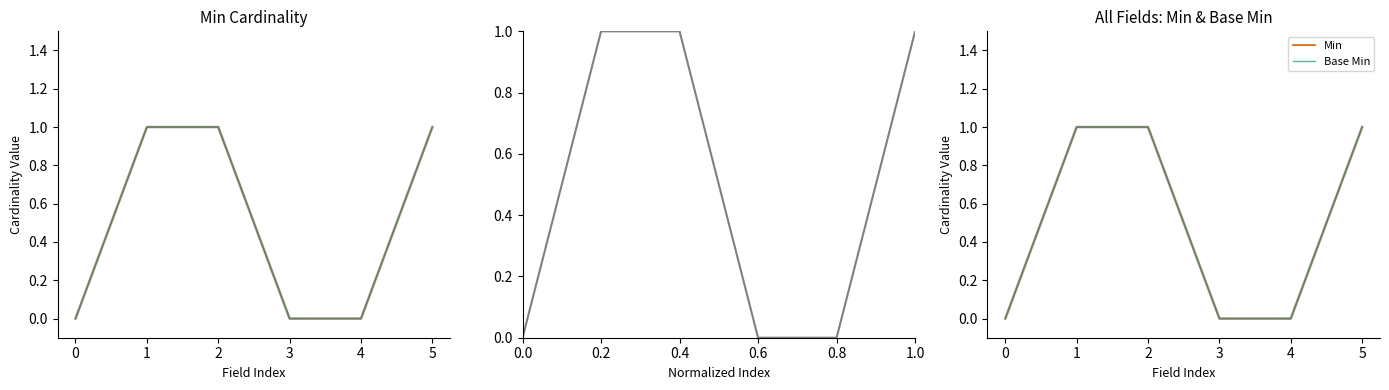

Which series has the largest total across all categories?

Min